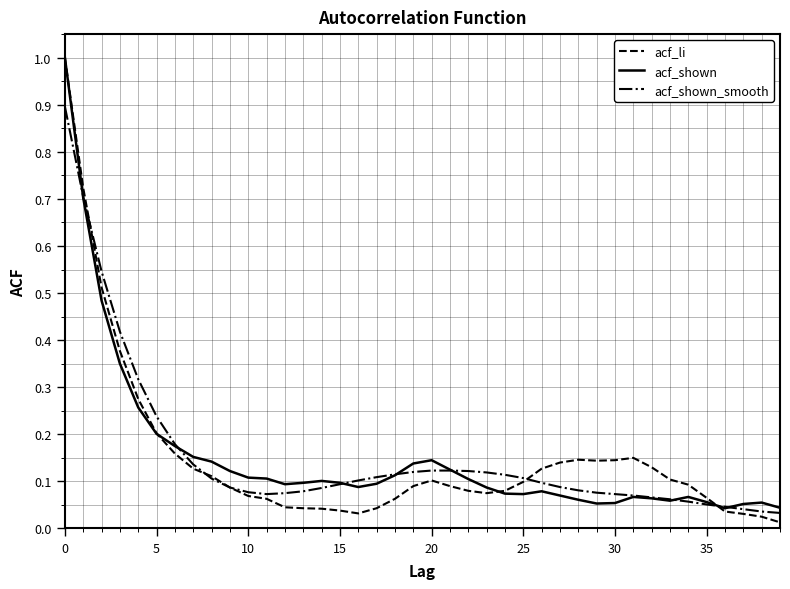

What is the maximum value shown in the chart?

1.0